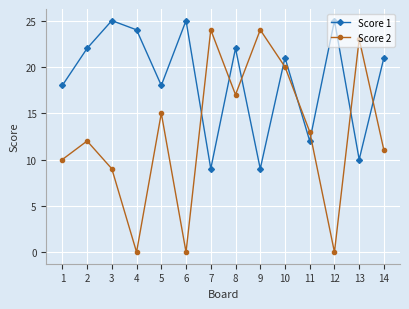

Which series has the widest spread of values?

Score 2